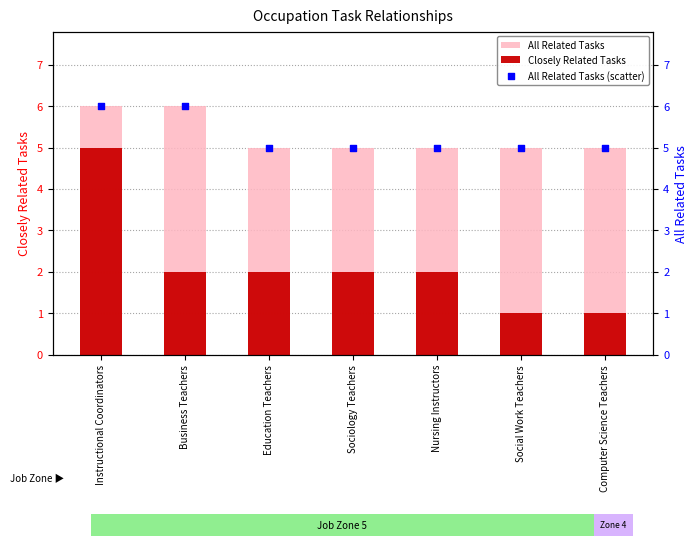

At how many categories does at least one series exceed 1?

7